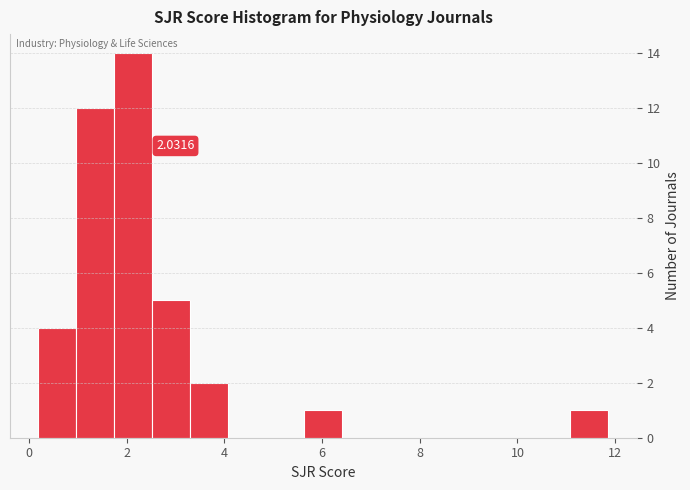

Read against the x-axis, roughly where is the centre of the tallest bar?

2.2